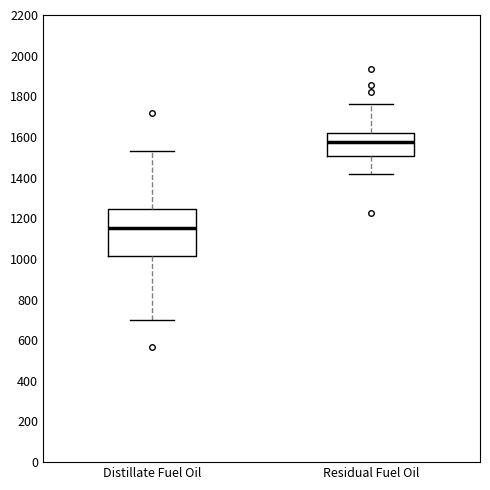

Reading left to right, transcribe this box plot: for each box, give where its median line is, the range the box spans, and where its two whiskers end, as read against the y-axis. The values are not printed on the chart, so give them approximately, as read against the axis.

Distillate Fuel Oil: median 1160, box 1020 to 1240, whiskers 700 to 1520
Residual Fuel Oil: median 1580, box 1500 to 1620, whiskers 1420 to 1760